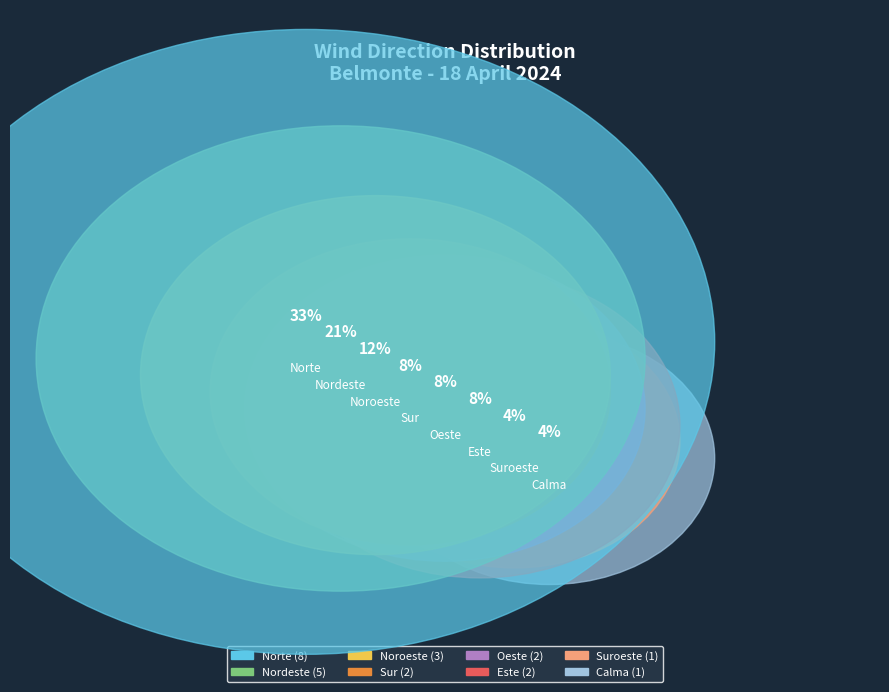

What percentage do Este and Sur together represent?

16.7%